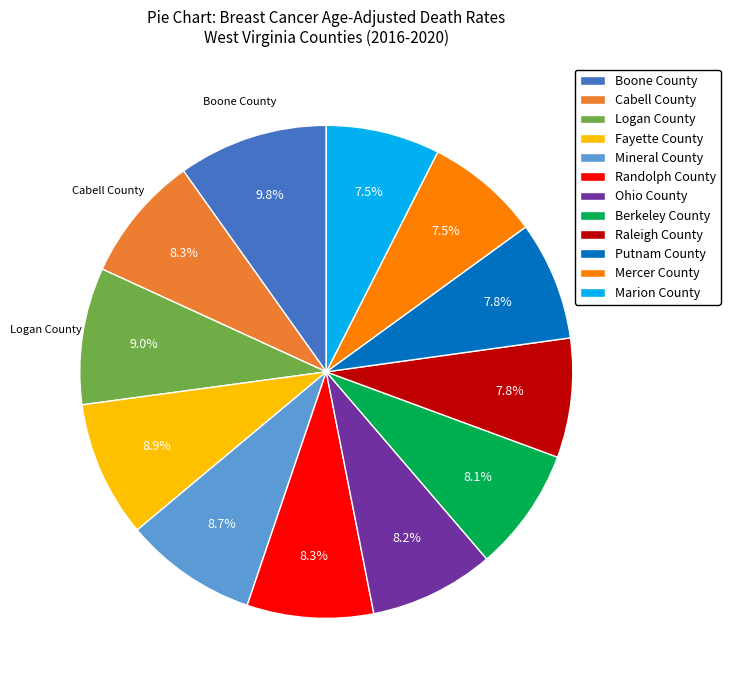

How many segments does this pie chart have?

12